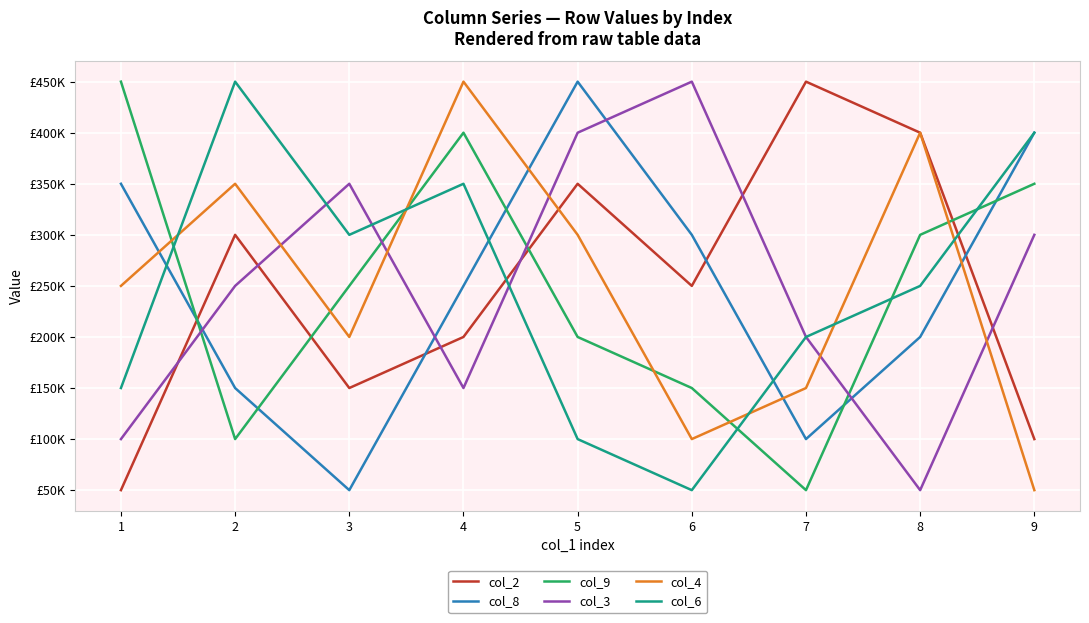

At which category does the chart reach its minimum across all series?

1